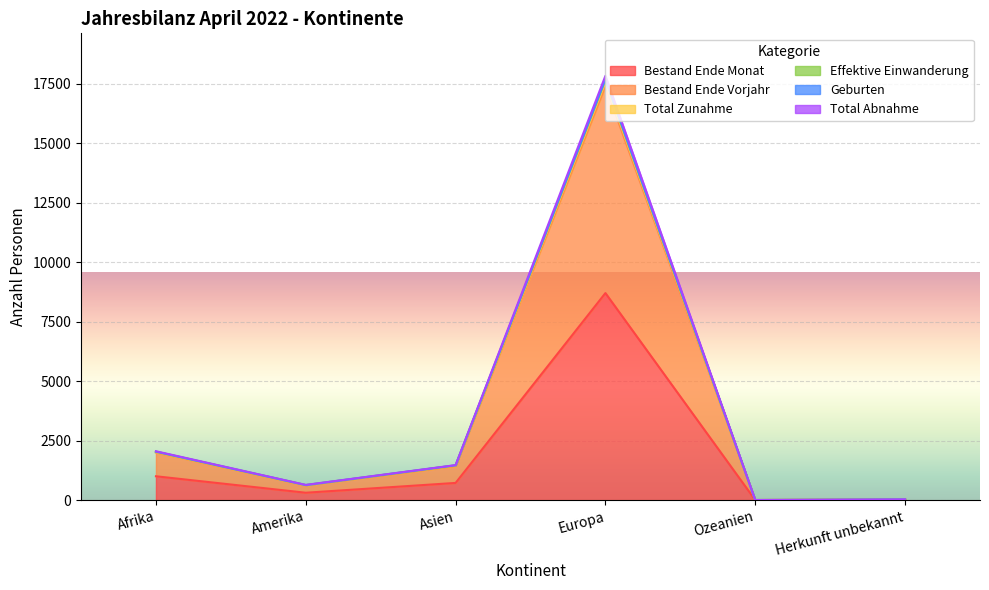

Does the chart display data point markers on the line(s)?

No